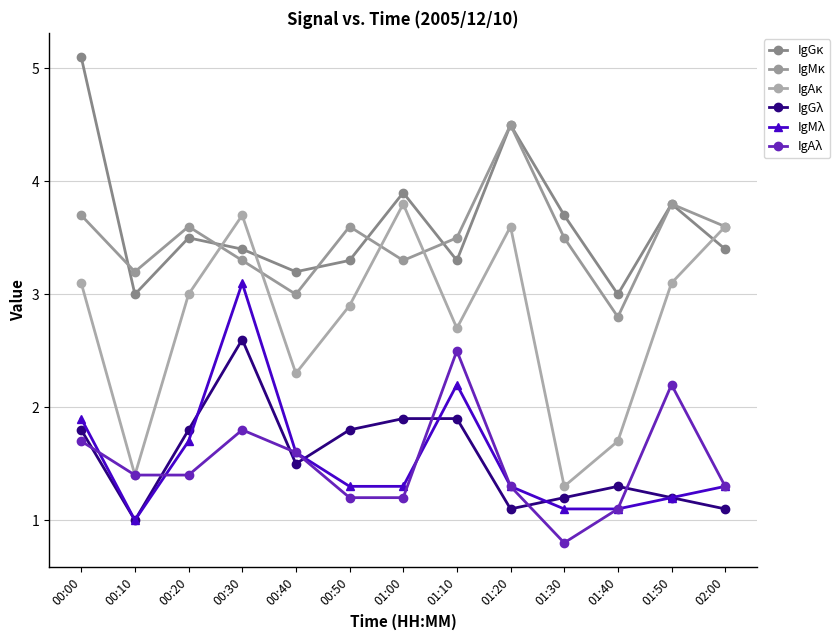

Reading left to right, transcribe all the data shown in this chart.

IgGκ: 5.1	3.0	3.5	3.4	3.2	3.3	3.9	3.3	4.5	3.7	3.0	3.8	3.4
IgMκ: 3.7	3.2	3.6	3.3	3.0	3.6	3.3	3.5	4.5	3.5	2.8	3.8	3.6
IgAκ: 3.1	1.4	3.0	3.7	2.3	2.9	3.8	2.7	3.6	1.3	1.7	3.1	3.6
IgGλ: 1.8	1.0	1.8	2.6	1.5	1.8	1.9	1.9	1.1	1.2	1.3	1.2	1.1
IgMλ: 1.9	1.0	1.7	3.1	1.6	1.3	1.3	2.2	1.3	1.1	1.1	1.2	1.3
IgAλ: 1.7	1.4	1.4	1.8	1.6	1.2	1.2	2.5	1.3	0.8	1.1	2.2	1.3